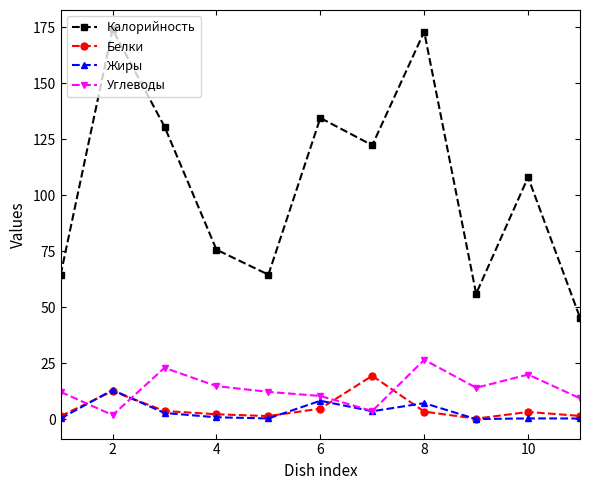

True or false: Калорийность and Белки cross at least once.

False